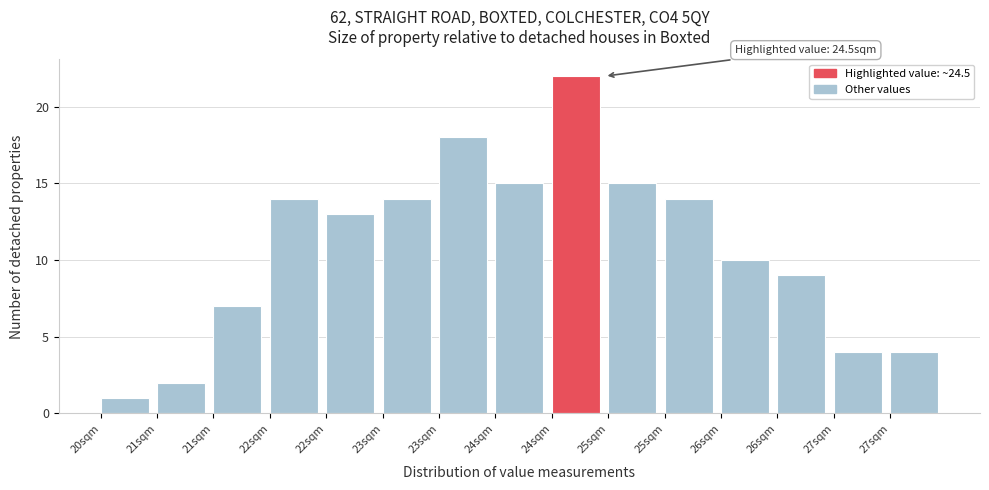

Count the number of data series in this chart.

1